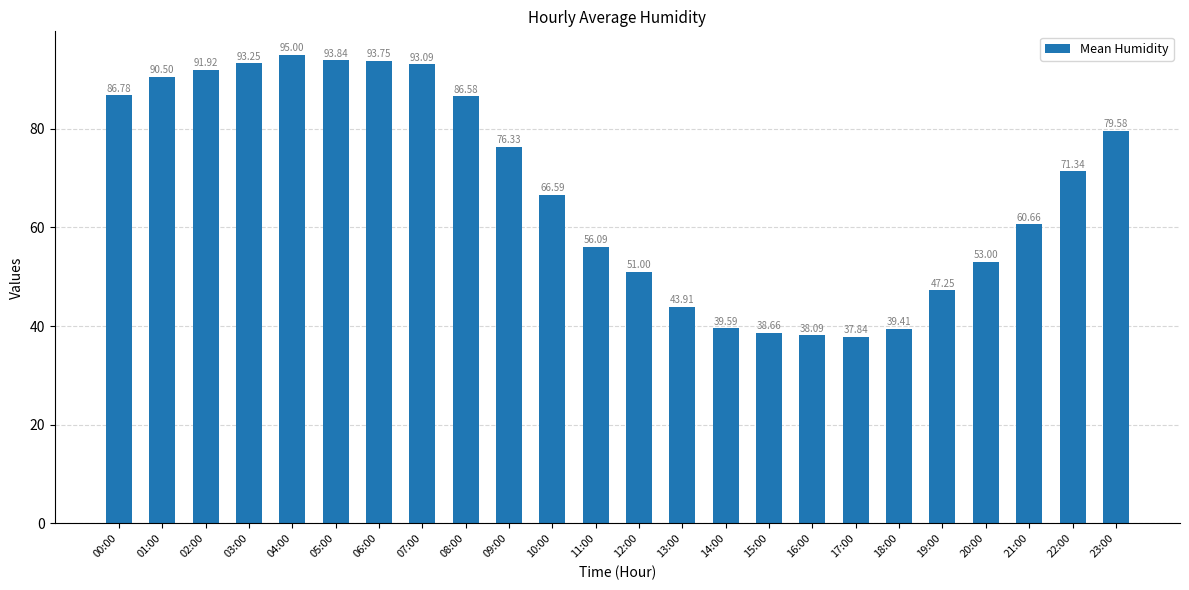

Approximately how many times larger is the value at 09:00 compared to 15:00?

2.0